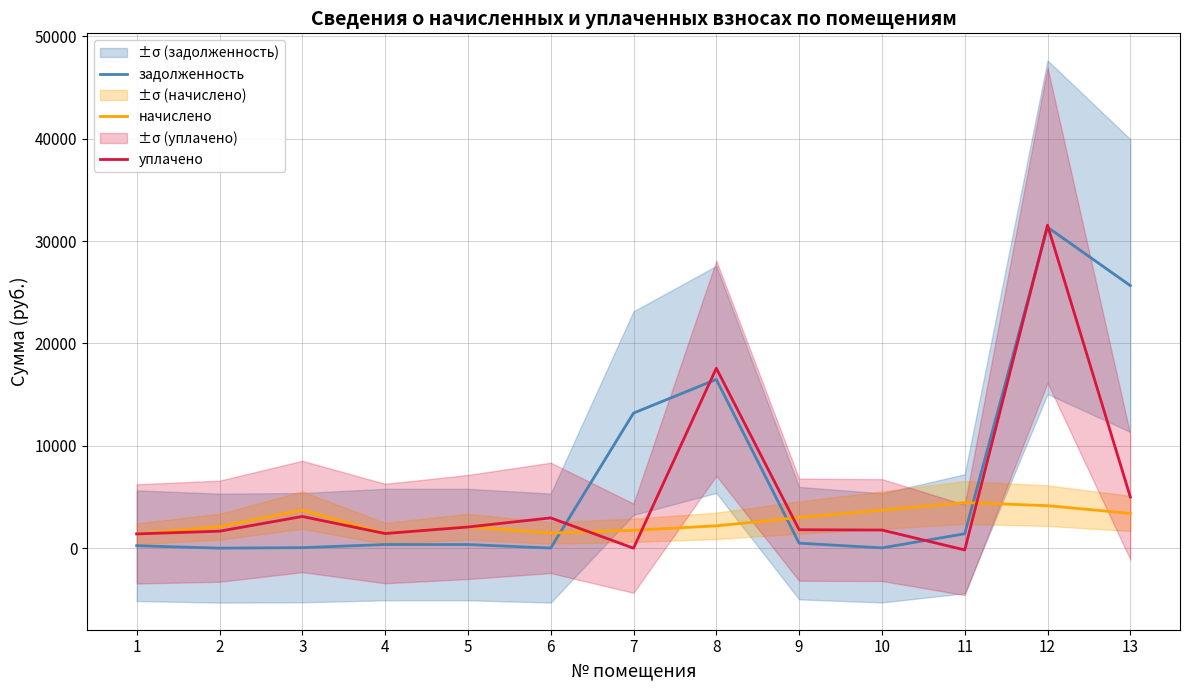

In начислено, how many points are lower than both neighbors (excluding endpoints)?

2